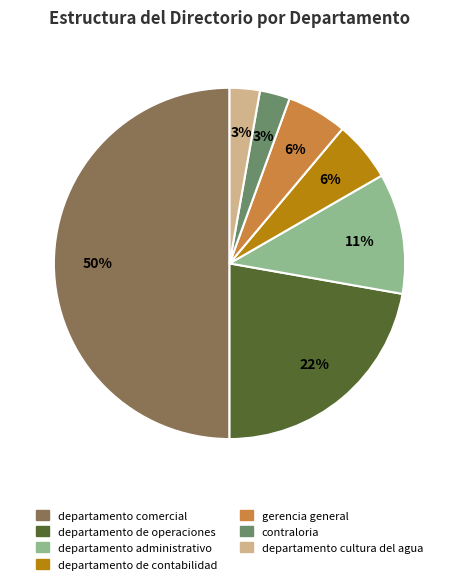

To the nearest percent, what percentage of the pie is departamento administrativo?

11%